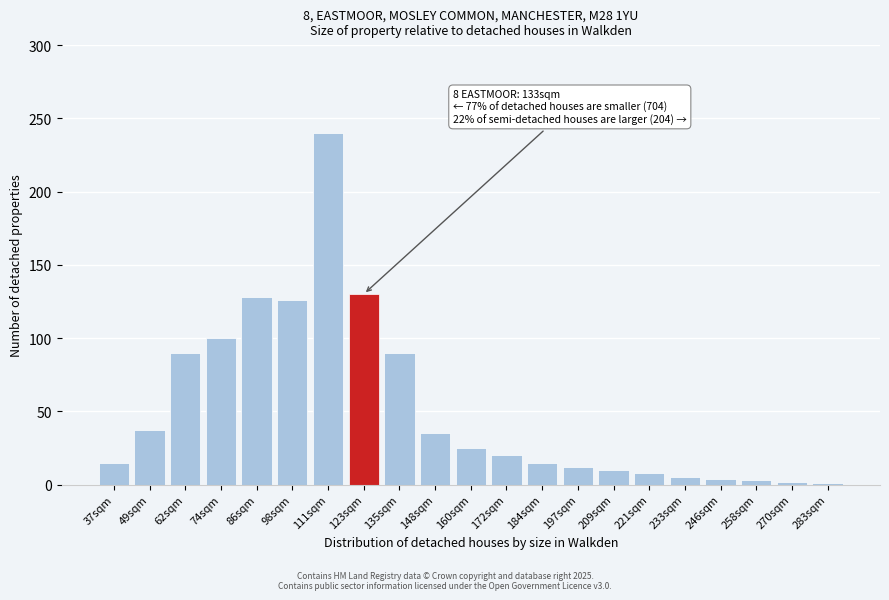

True or false: the data shows 5 at 184sqm.

False